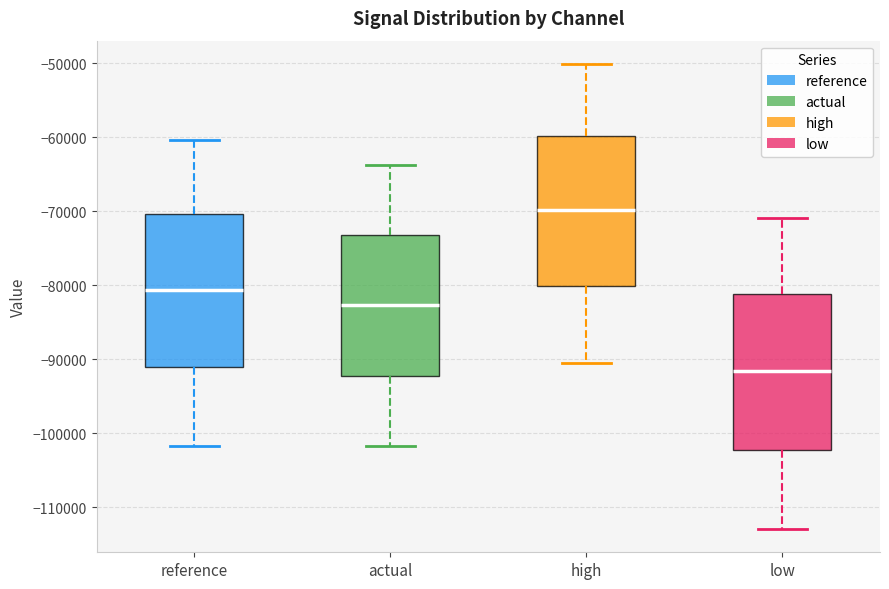

Reading left to right, transcribe this box plot: for each box, give where its median line is, the range the box spans, and where its two whiskers end, as read against the y-axis. The values are not printed on the chart, so give them approximately, as read against the axis.

reference: median -81000, box -91000 to -70000, whiskers -102000 to -60000
actual: median -83000, box -92000 to -73000, whiskers -102000 to -64000
high: median -70000, box -80000 to -60000, whiskers -90000 to -50000
low: median -92000, box -102000 to -81000, whiskers -113000 to -71000